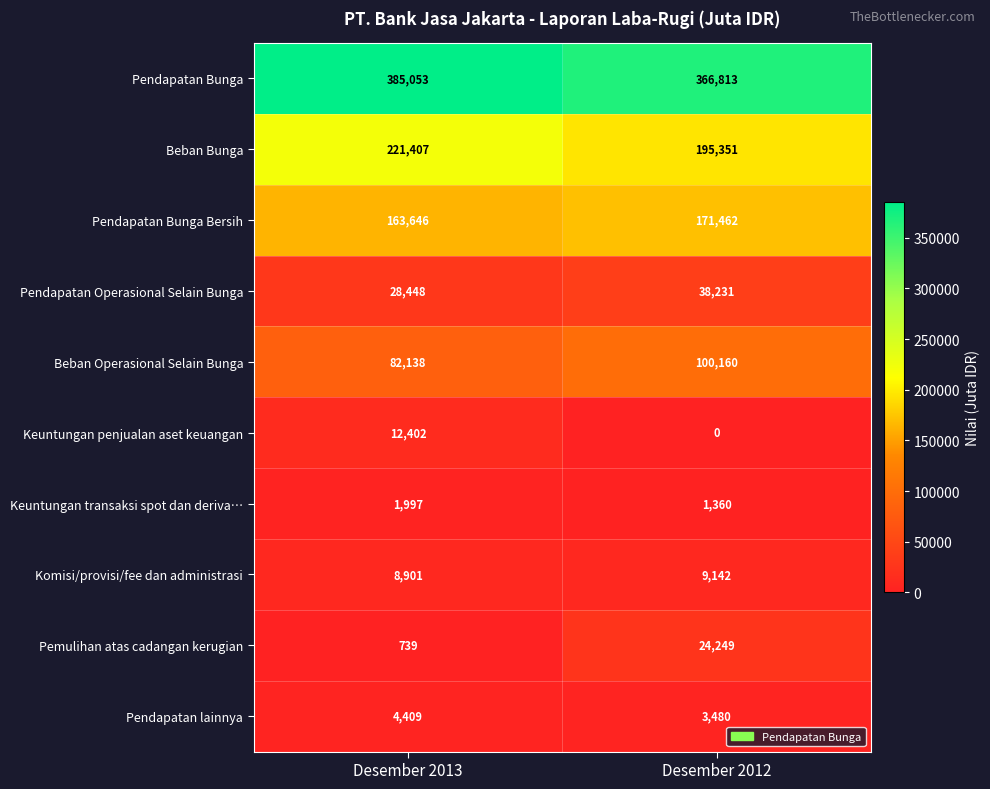

What value does the Pendapatan Bunga series have at Desember 2013, to the nearest 10?

385050